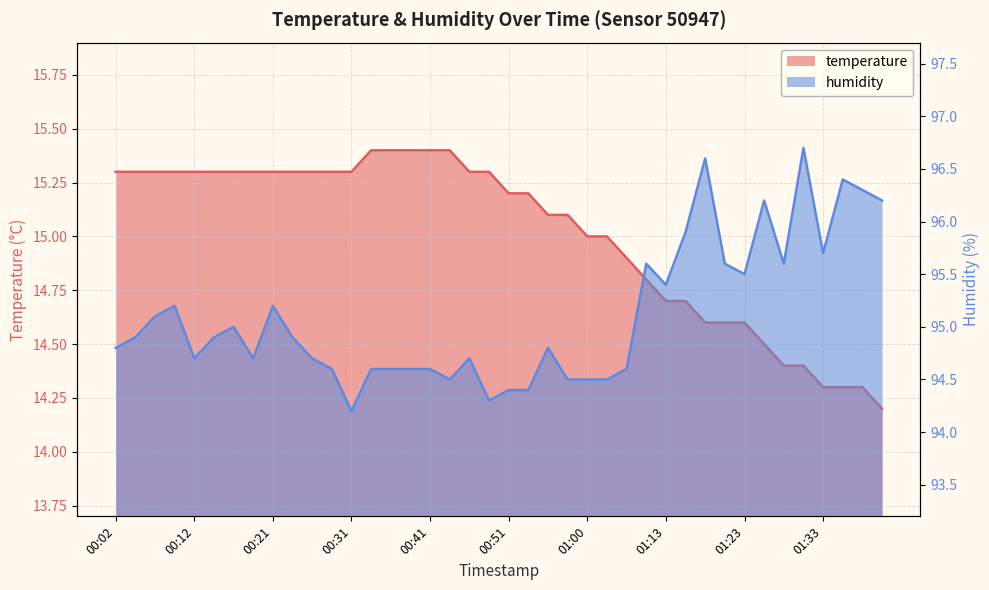

True or false: humidity and temperature cross at least once.

False